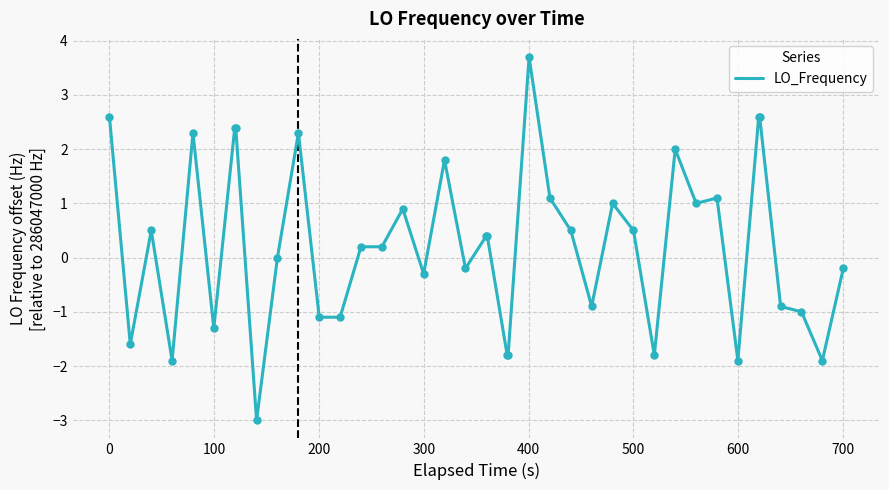

What is the maximum value shown in the chart?

3.7